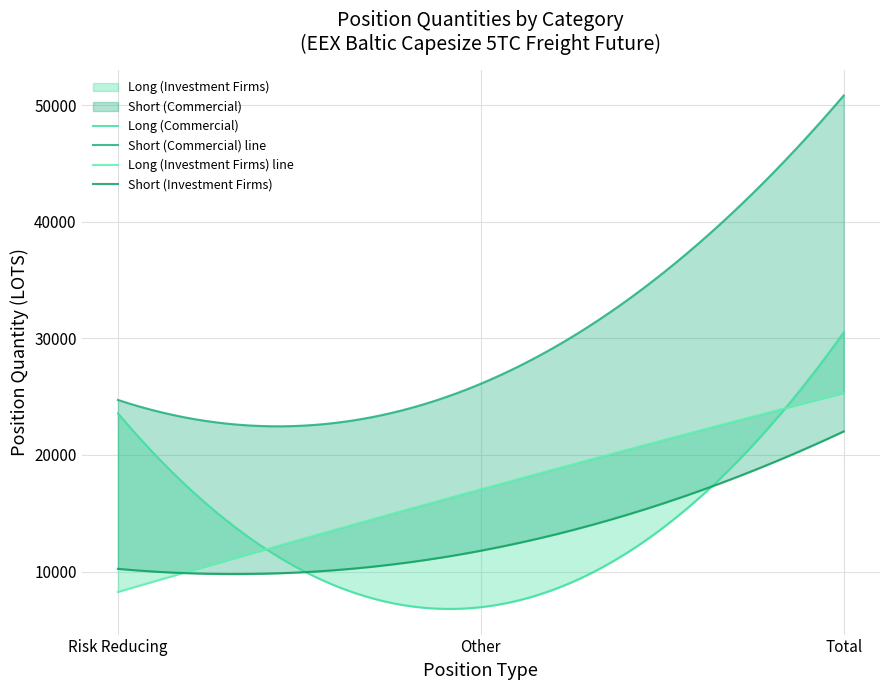

Is it true that Long (Commercial) equals 6946.2 at Other?

True